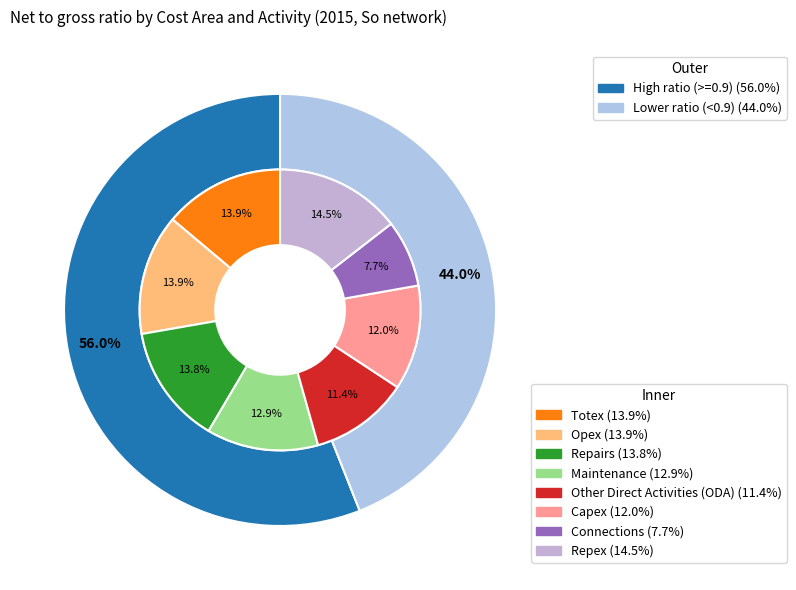

What is the smallest slice in the pie chart?

Connections